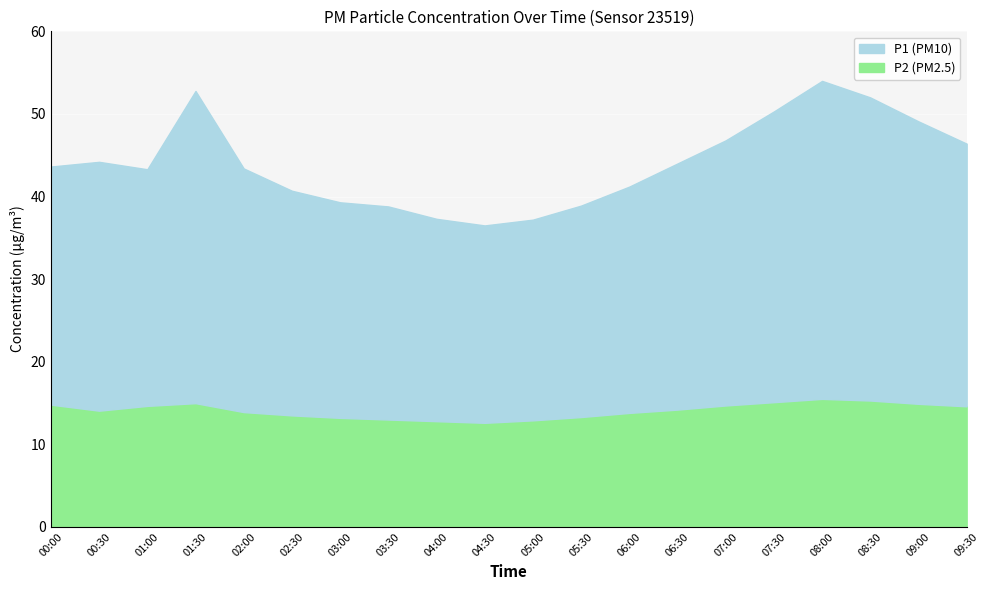

What is the label of the 9th point from the left?

04:00